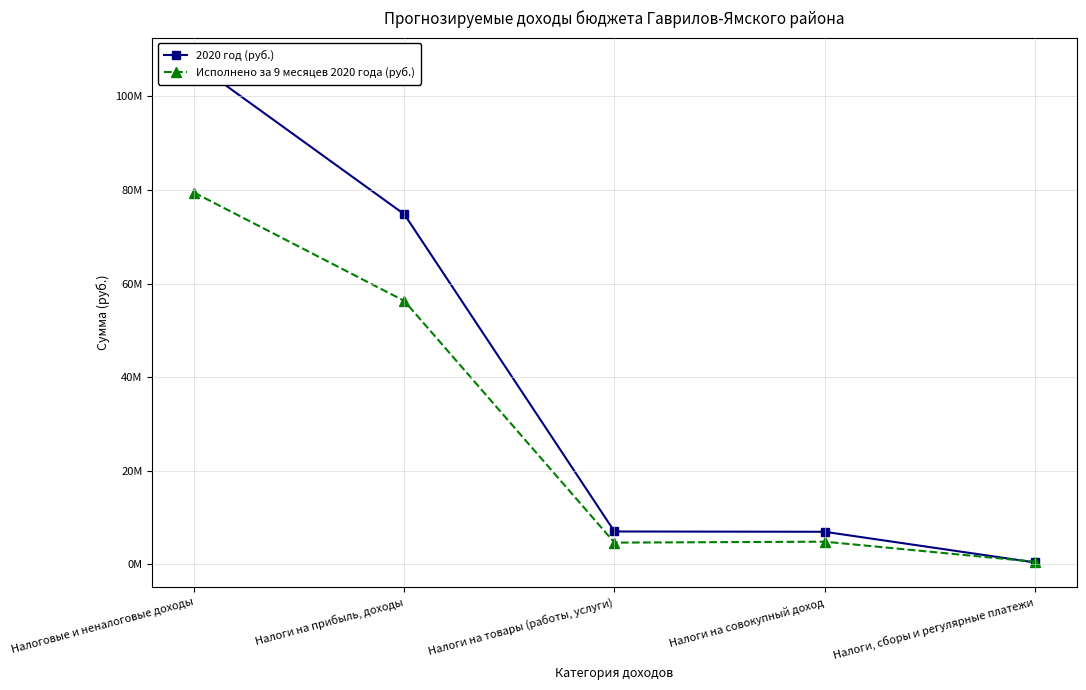

At Налоги на прибыль, доходы, list the series in order from largest to smallest.

2020 год (руб.), Исполнено за 9 месяцев 2020 года (руб.)